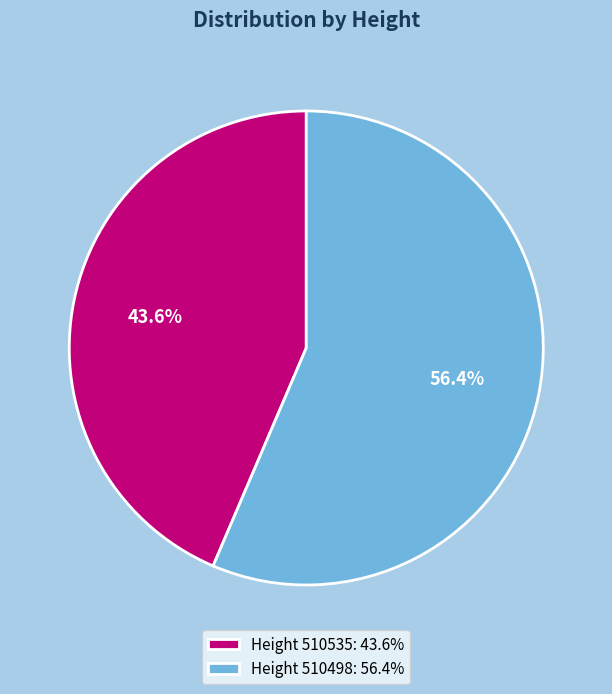

Which has a higher value, Height 510535: 43.6% or Height 510498: 56.4%?

Height 510498: 56.4%